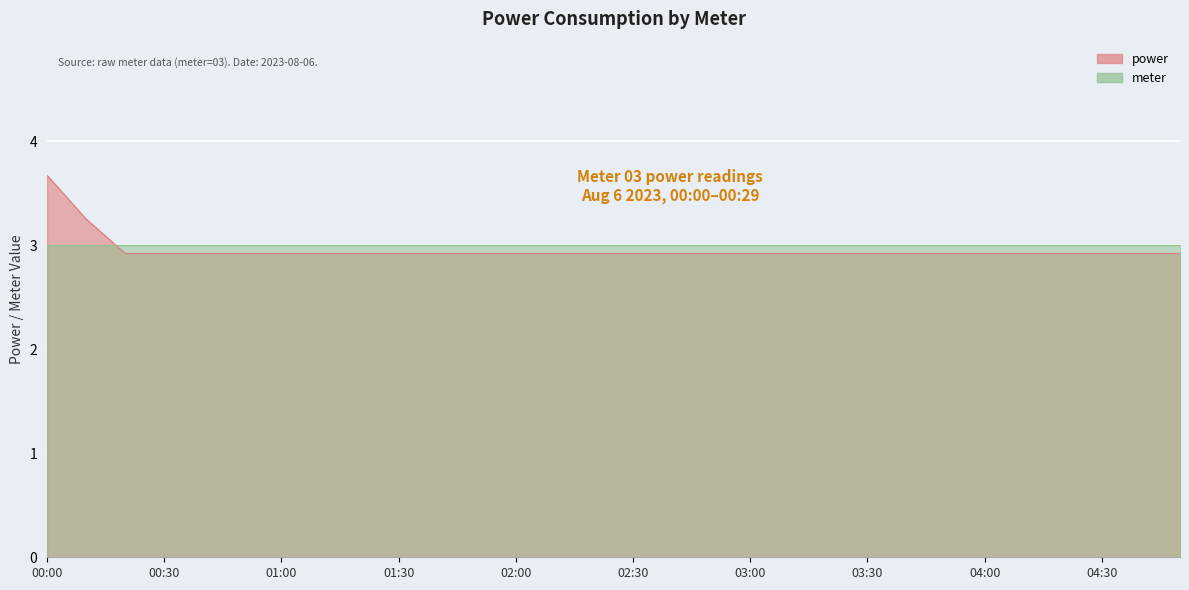

What is the difference between the maximum and minimum values?

0.8